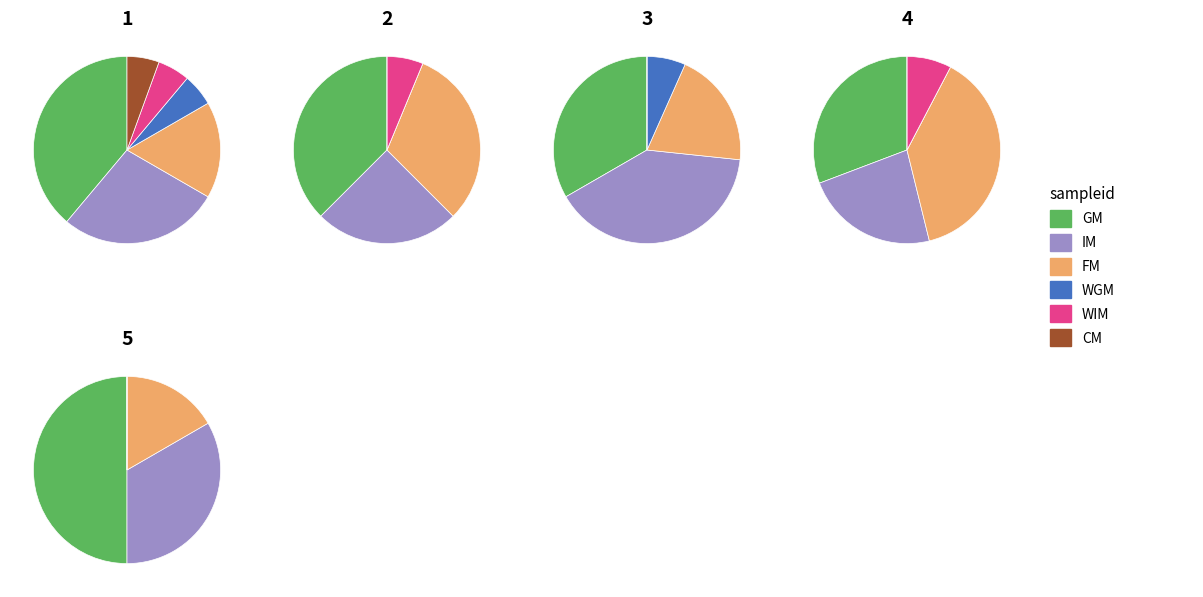

Is there any slice that represents more than half of the pie?

No